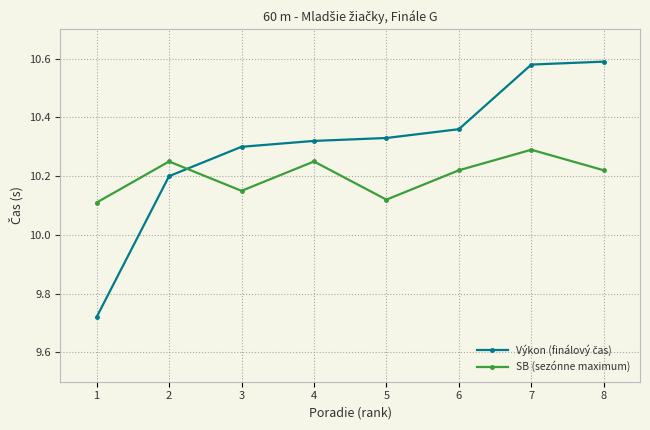

What is the sum of the SB (sezónne maximum) values at 4 and 5?

20.4